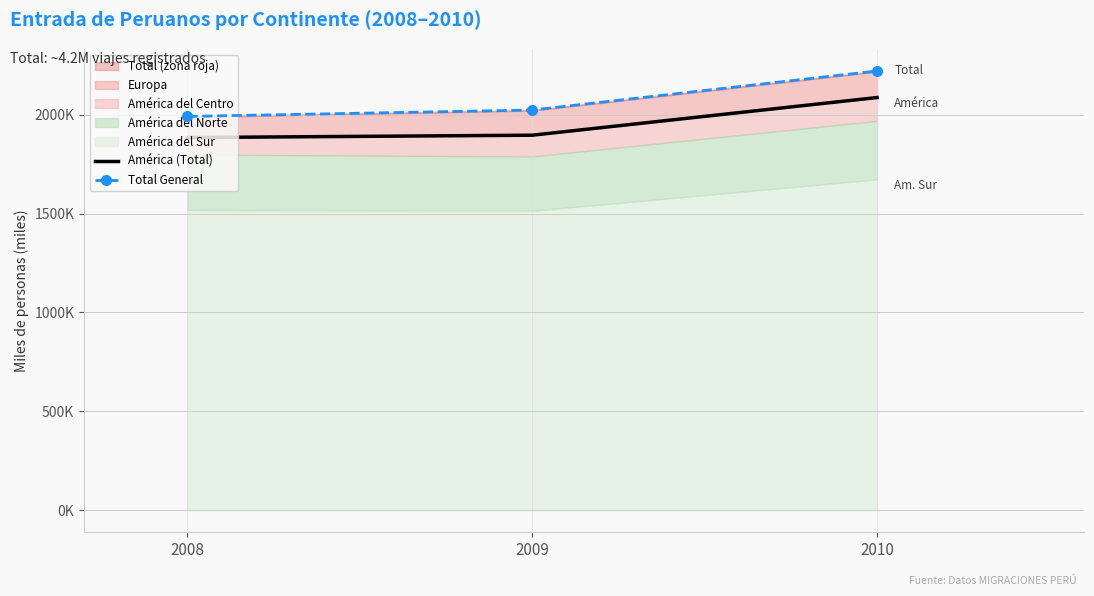

Reading left to right, list all the values displayed in this chart.

América (Total): 1884.5	1896.3	2086.8
Total General: 1991.2	2023.6	2221.0